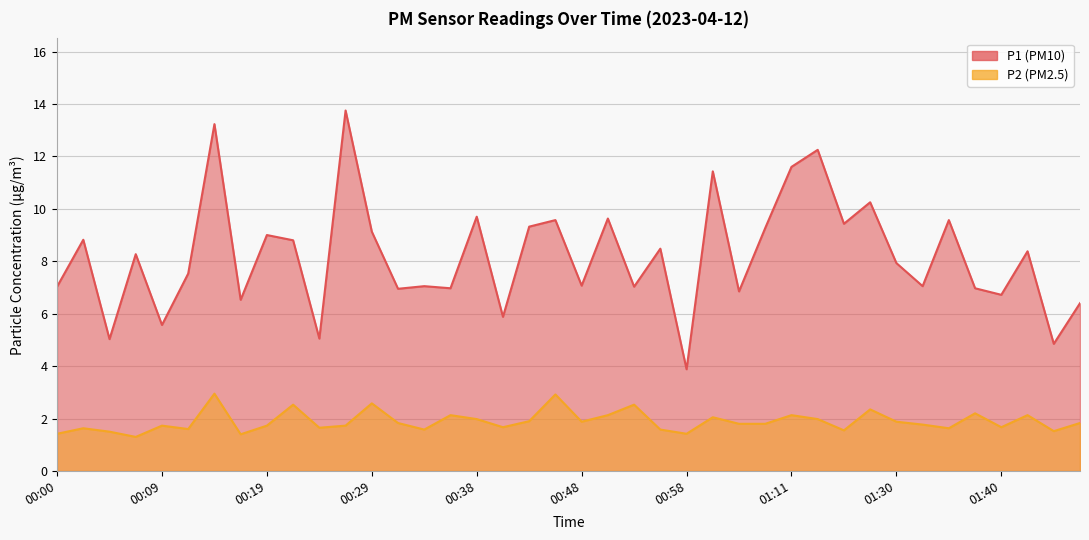

What is the difference between the highest and lowest values at 00:07?

7.0